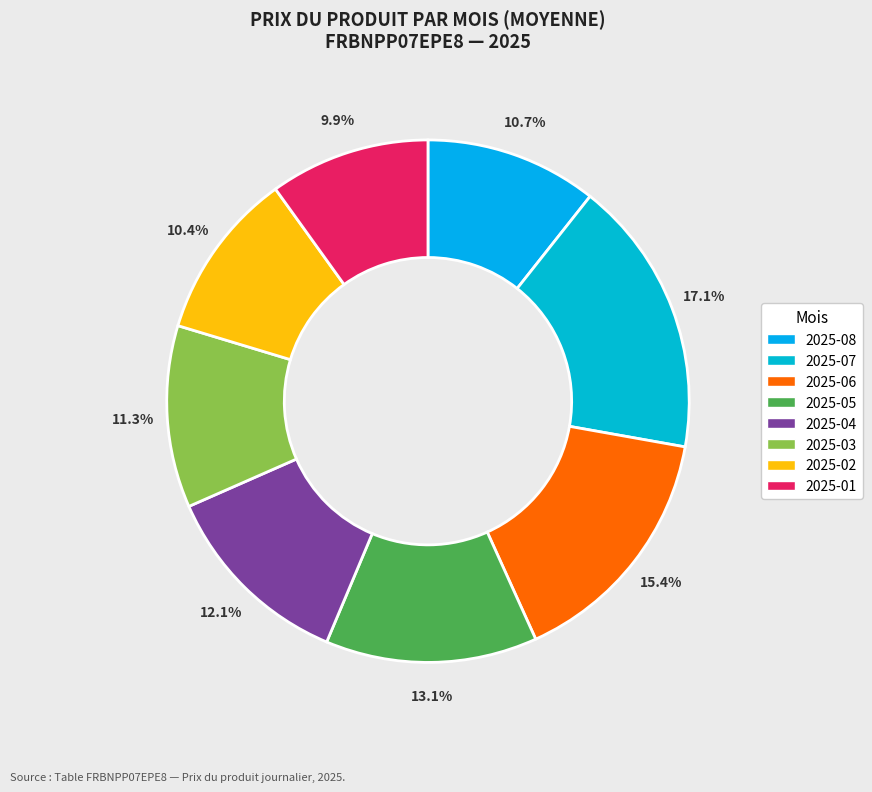

How many segments does this pie chart have?

8